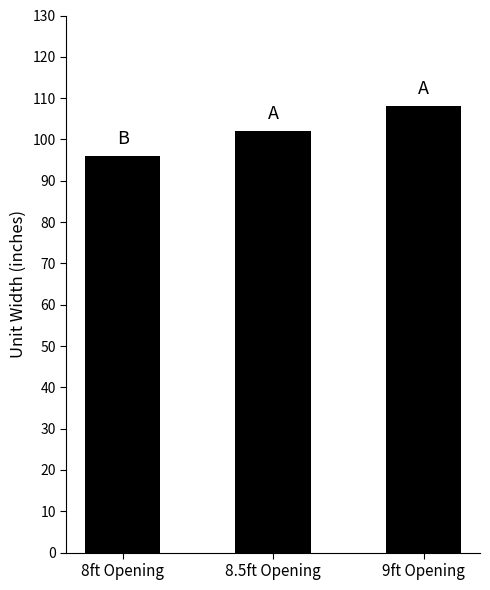

The chart shows a value of 96 at 8ft Opening. True or false?

True